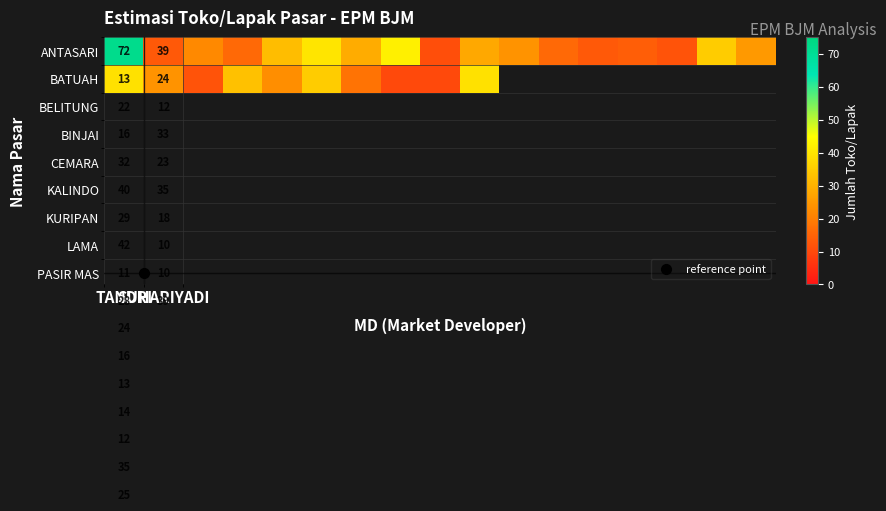

How many data points in ANTASARI are above 24?

8